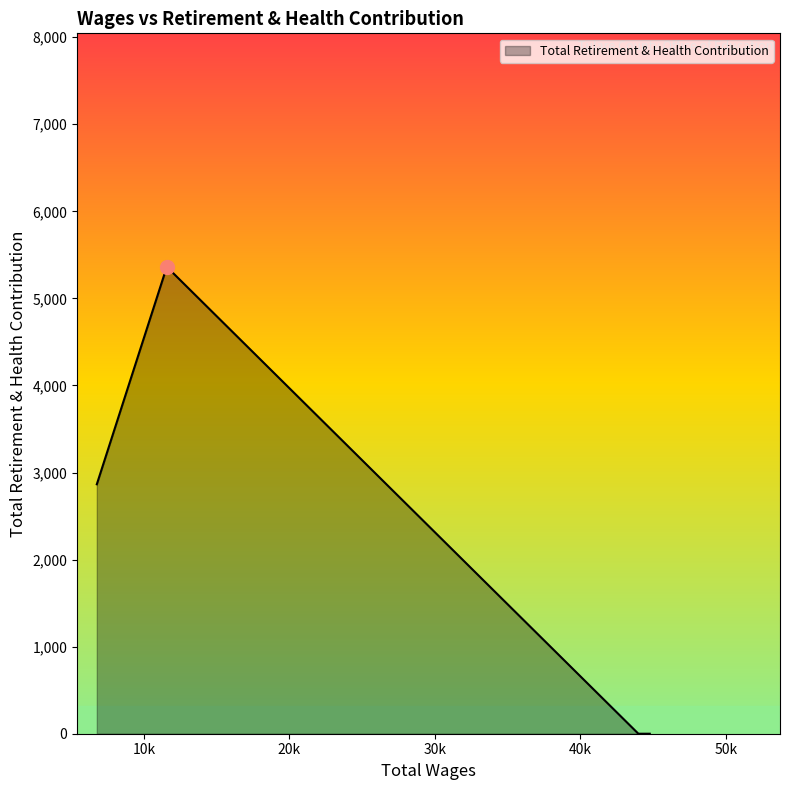

Does the chart have visible grid lines?

No